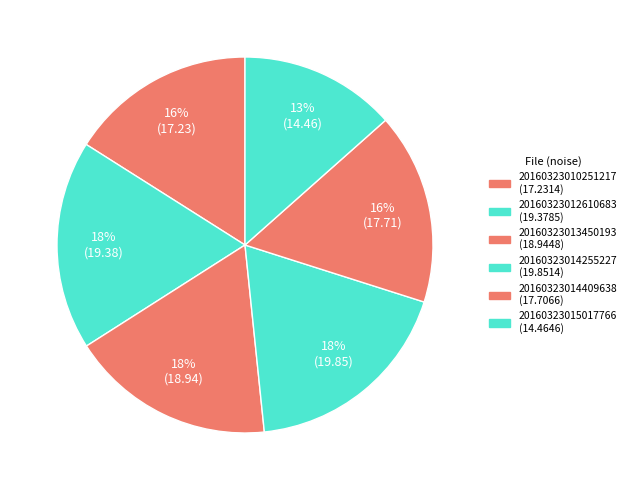

How many slices are in this pie chart?

6